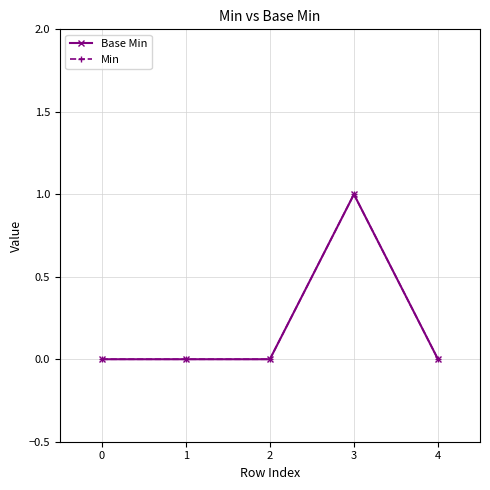

Reading right to left, what are all the values shown in this chart?

Base Min: 0	1	0	0	0
Min: 0	1	0	0	0